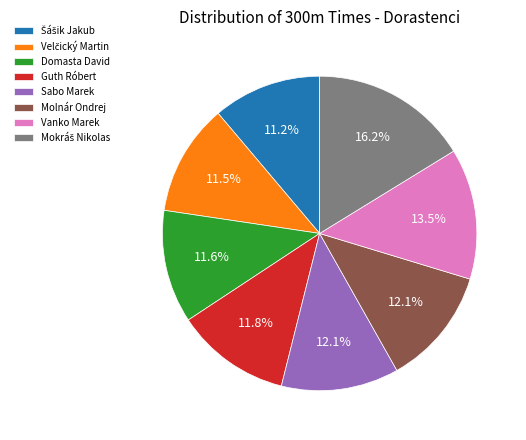

What is the total percentage of Vanko Marek and Domasta David?

25.1%